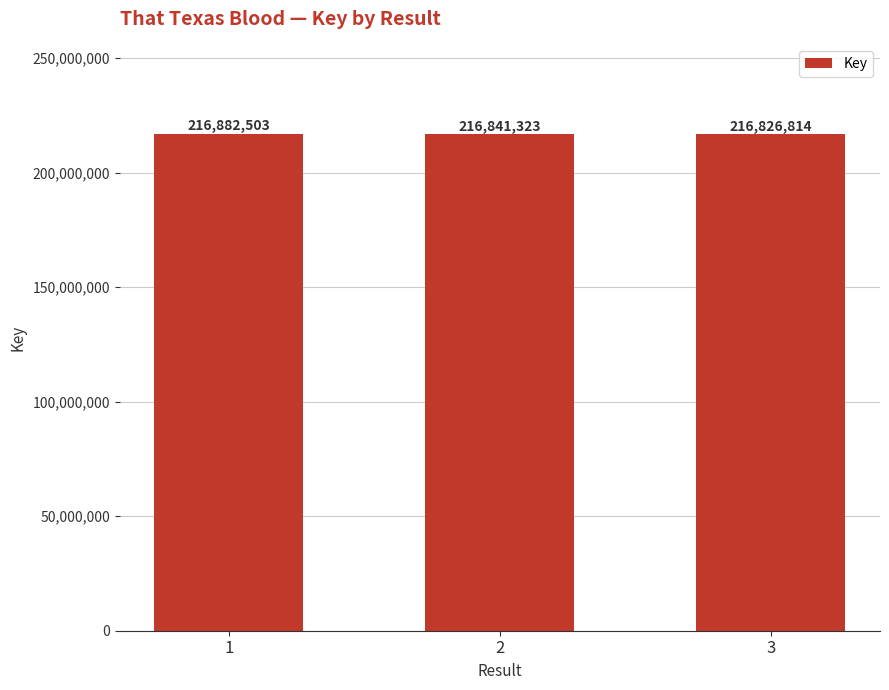

What is the difference between the maximum and minimum values?

55689